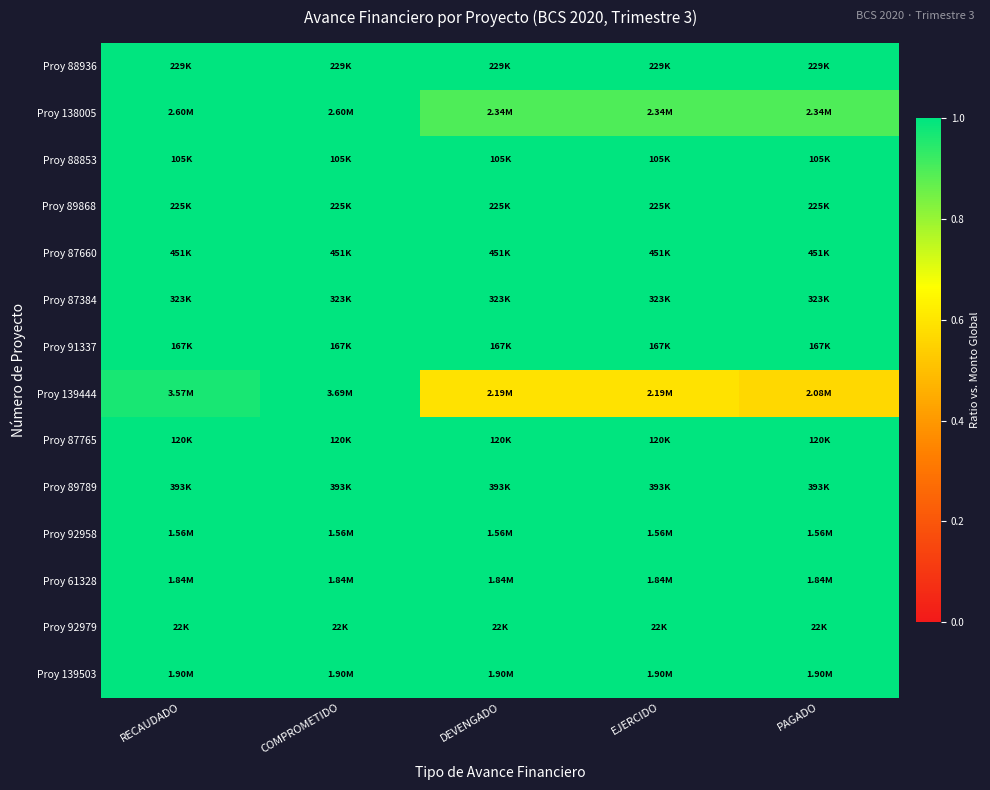

What is the difference between the highest and lowest values at EJERCIDO?

0.4